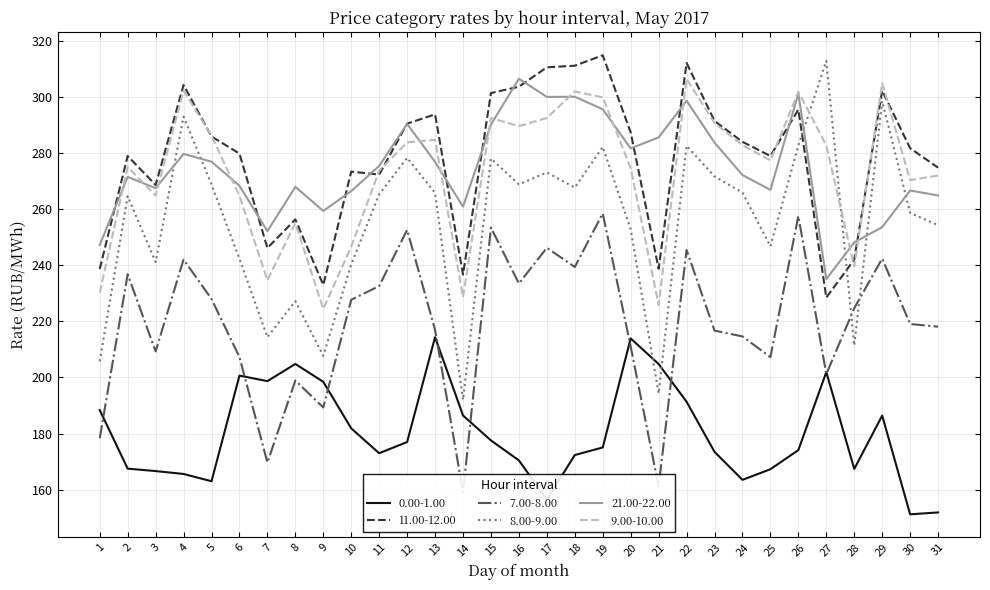

The value of 11.00-12.00 at 22 is 312.1. True or false?

True